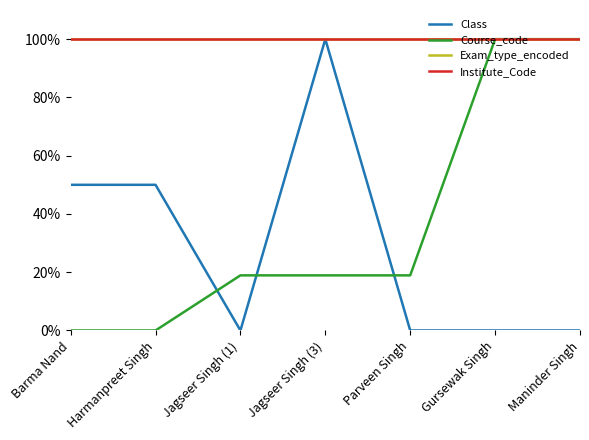

Reading left to right, list all the values displayed in this chart.

Class: Barma Nand=50.0	Harmanpreet Singh=50.0	Jagseer Singh (1)=0.0	Jagseer Singh (3)=100.0	Parveen Singh=0.0	Gursewak Singh=0.0	Maninder Singh=0.0
Course_code: Barma Nand=0.0	Harmanpreet Singh=0.0	Jagseer Singh (1)=18.9	Jagseer Singh (3)=18.9	Parveen Singh=18.9	Gursewak Singh=100.0	Maninder Singh=100.0
Exam_type_encoded: Barma Nand=100.0	Harmanpreet Singh=100.0	Jagseer Singh (1)=100.0	Jagseer Singh (3)=100.0	Parveen Singh=100.0	Gursewak Singh=100.0	Maninder Singh=100.0
Institute_Code: Barma Nand=100.0	Harmanpreet Singh=100.0	Jagseer Singh (1)=100.0	Jagseer Singh (3)=100.0	Parveen Singh=100.0	Gursewak Singh=100.0	Maninder Singh=100.0